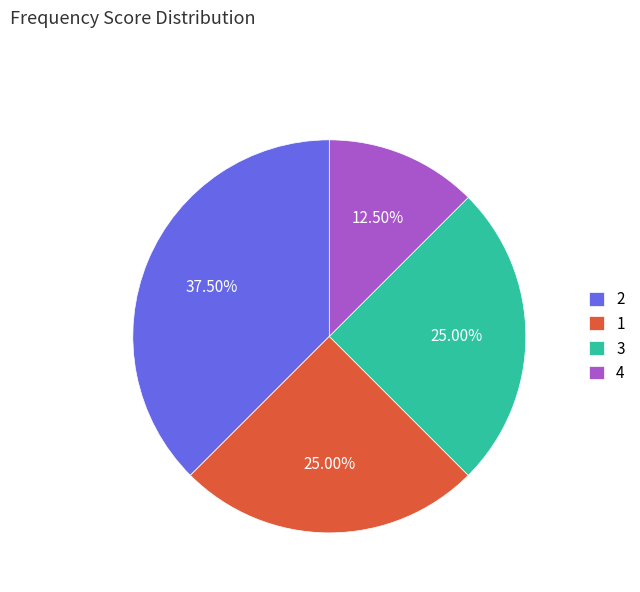

Is the sum of 3 and 4 greater than half?

No